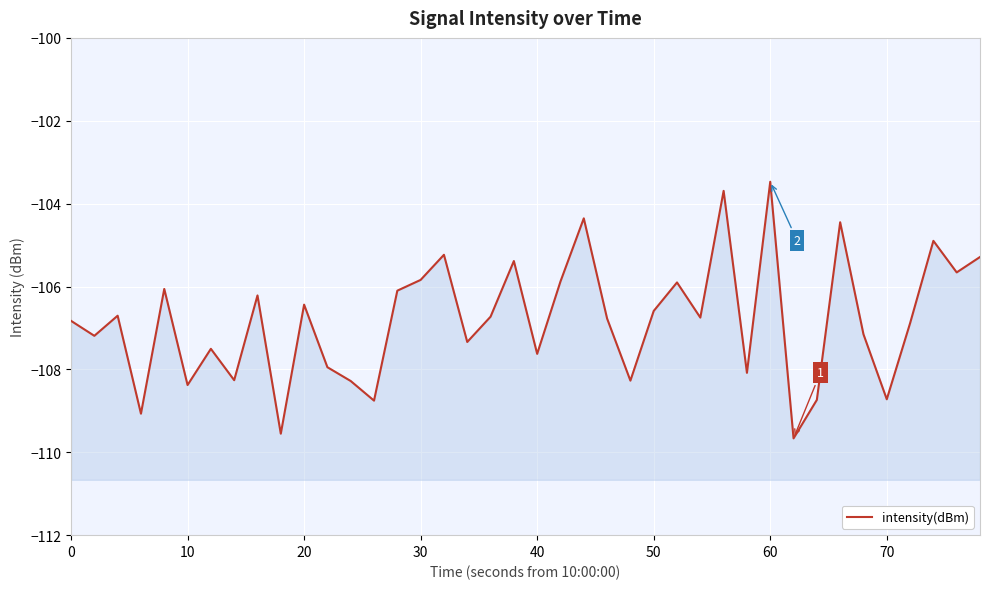

How many lines are shown in the chart?

1